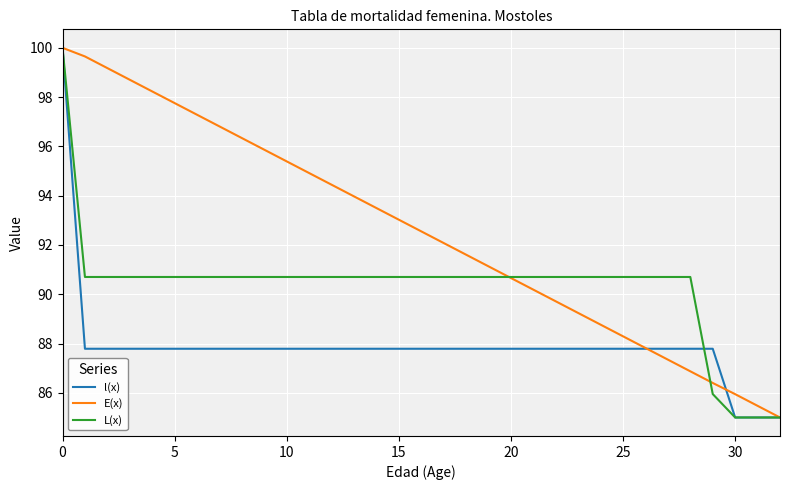

Which series has the largest total across all categories?

E(x)